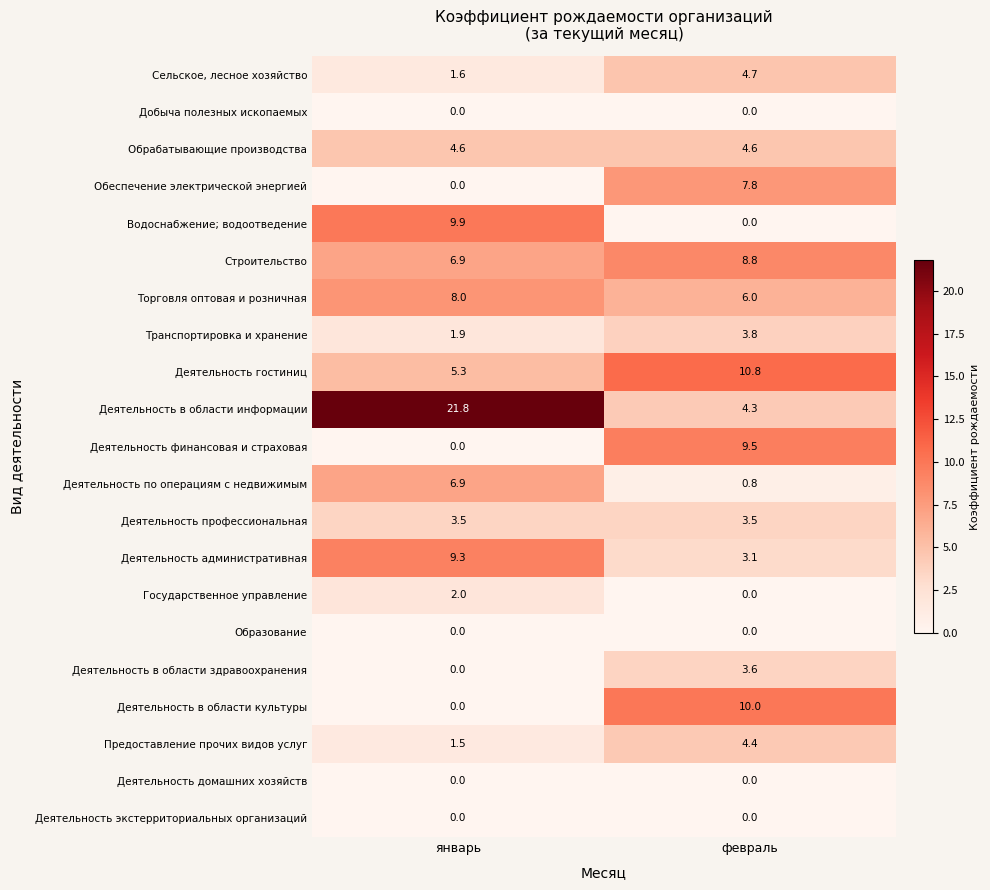

Where is Деятельность в области культуры nearest to the value 5?

январь